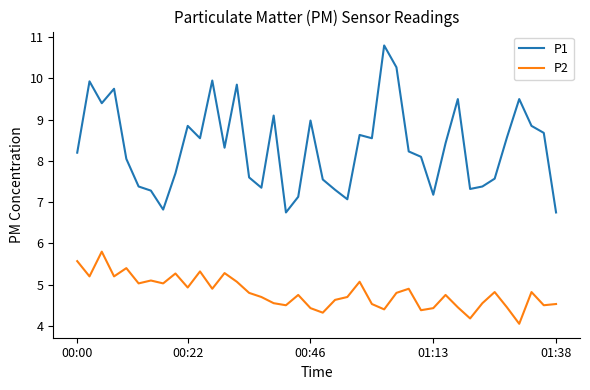

True or false: P2 and P1 intersect in this chart.

False